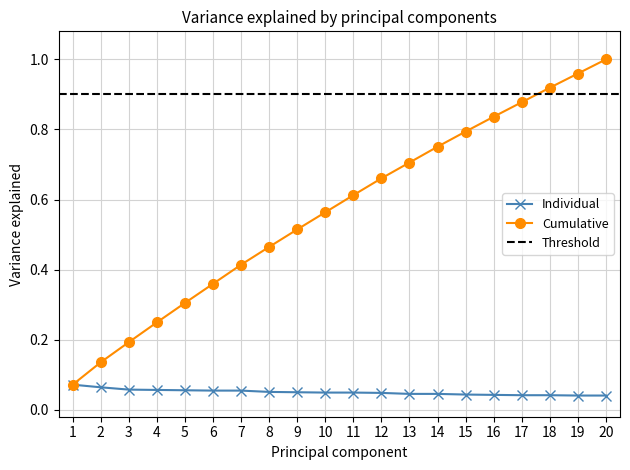

Rank the categories by Cumulative value from highest to lowest.

20, 19, 18, 17, 16, 15, 14, 13, 12, 11, 10, 9, 8, 7, 6, 5, 4, 3, 2, 1